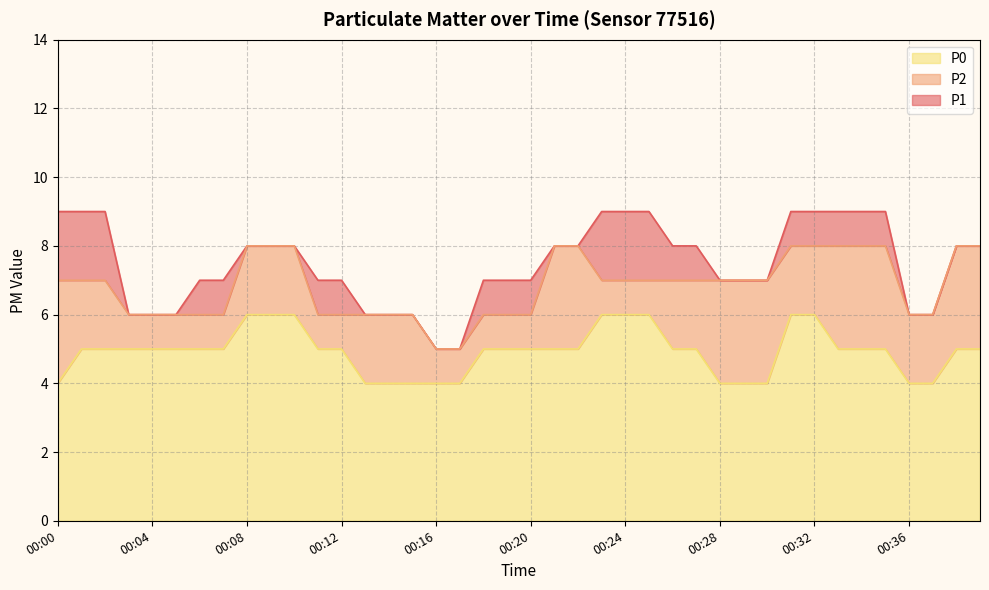

At which label does P2 first exceed 7?

00:08